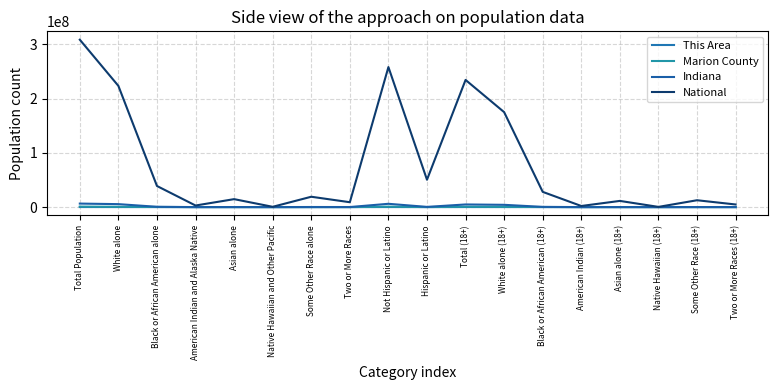

What position from the right is Black or African American (18+)?

6